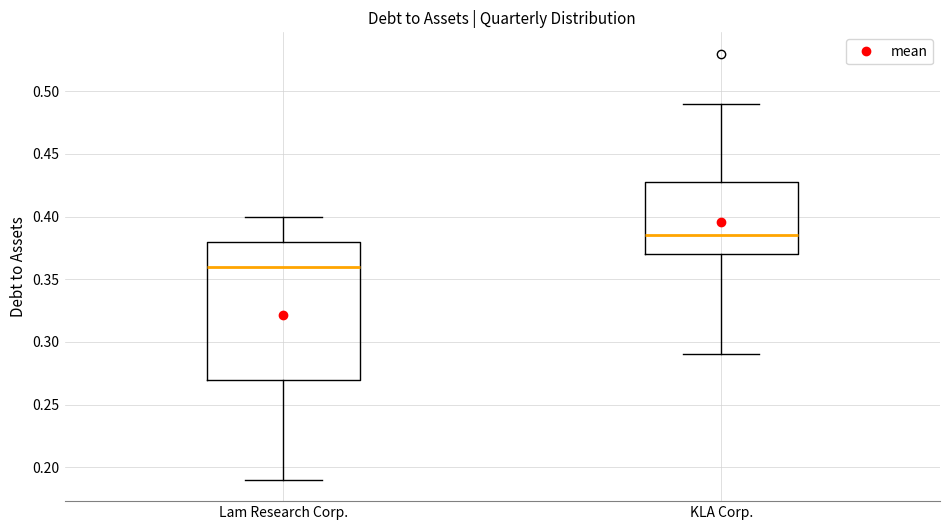

Reading left to right, transcribe this box plot: for each box, give where its median line is, the range the box spans, and where its two whiskers end, as read against the y-axis. The values are not printed on the chart, so give them approximately, as read against the axis.

Lam Research Corp.: median 0.360, box 0.270 to 0.380, whiskers 0.190 to 0.400
KLA Corp.: median 0.385, box 0.370 to 0.430, whiskers 0.290 to 0.490